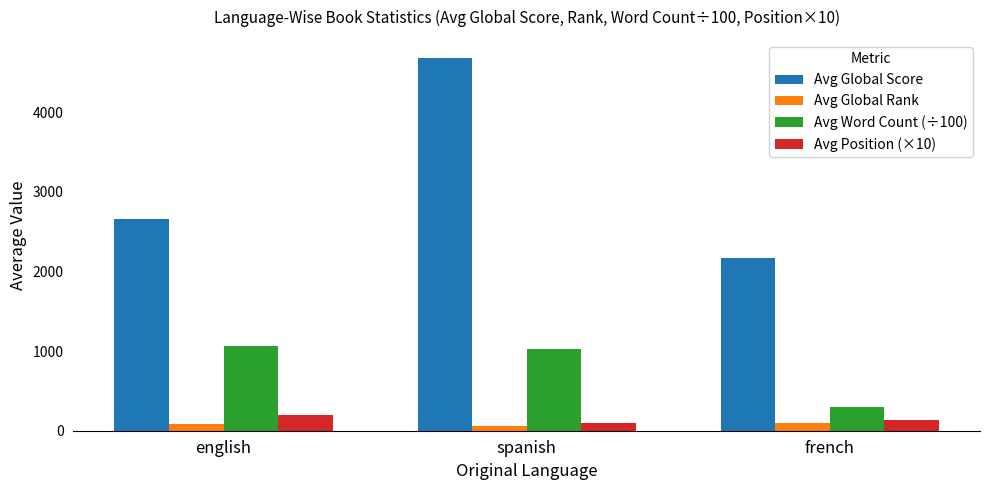

What is the label of the 2nd bar from the left?

spanish